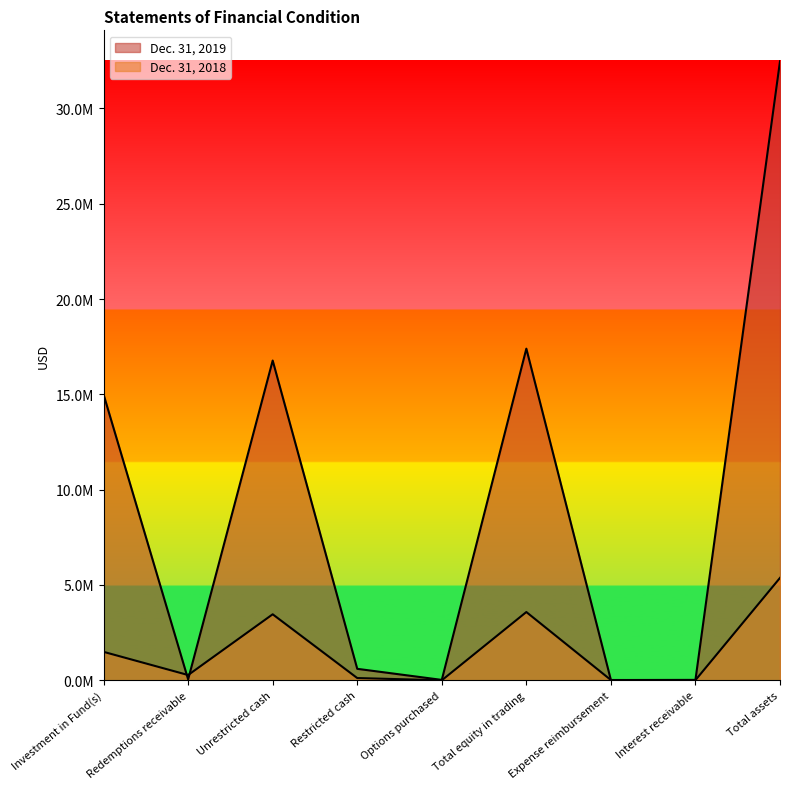

How many data points in Dec. 31, 2019 are above 602161?

4